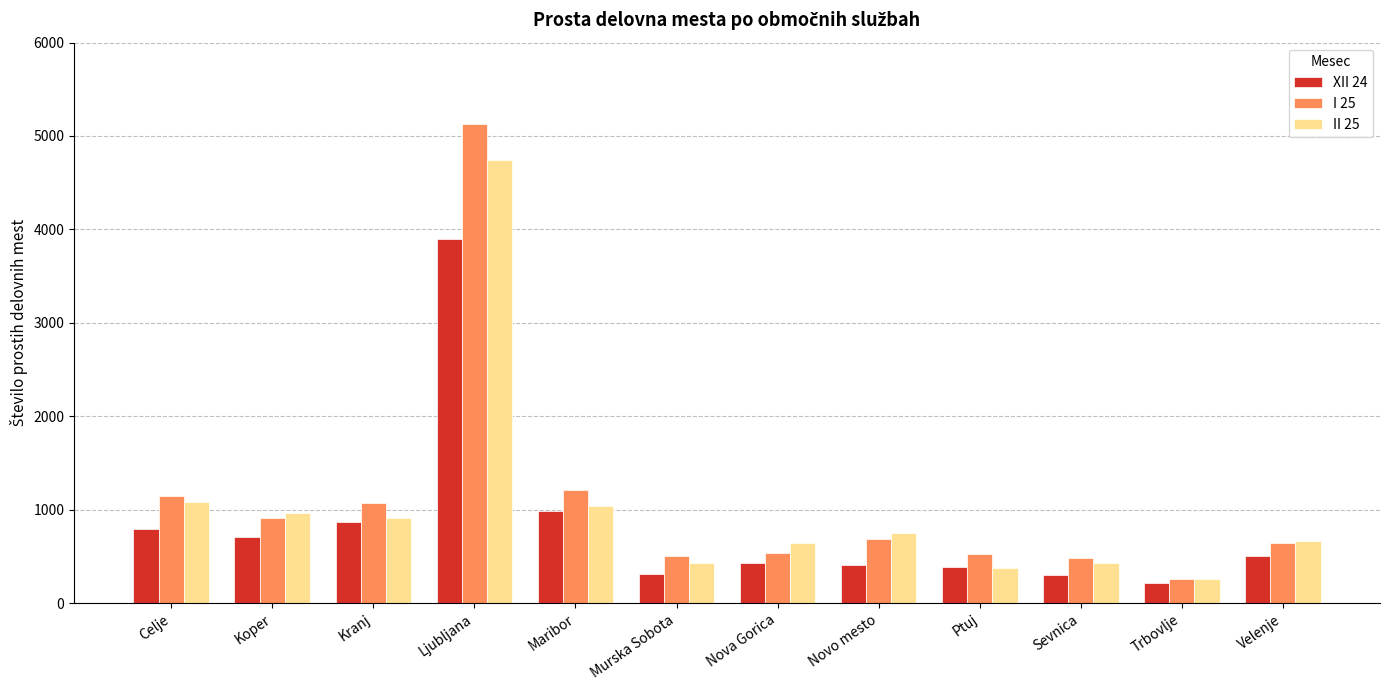

Which label corresponds to the smallest value in the chart?

Trbovlje